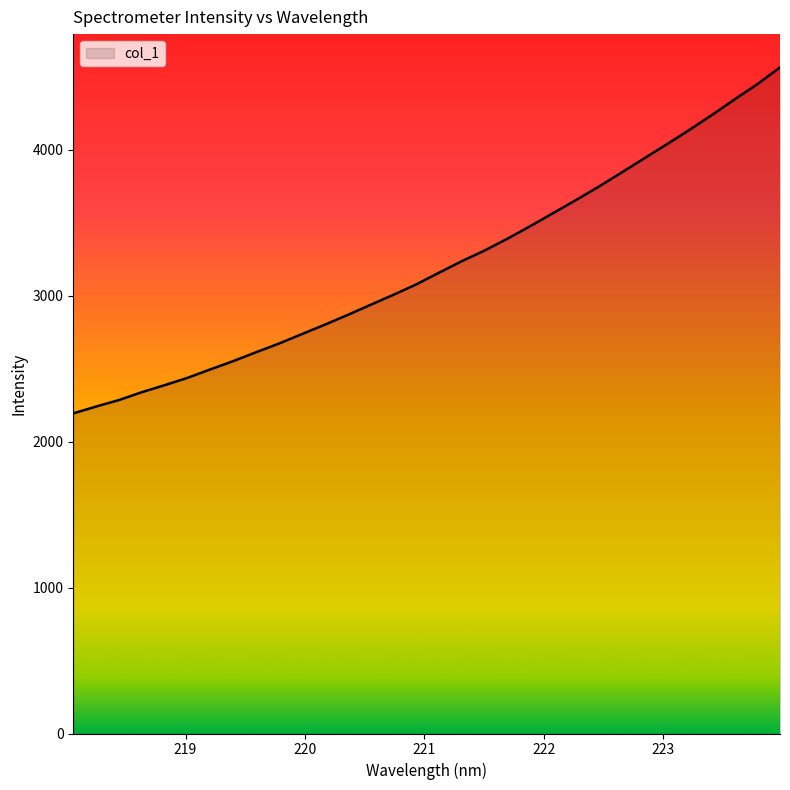

True or false: the data has more than 2 interior local peaks.

False